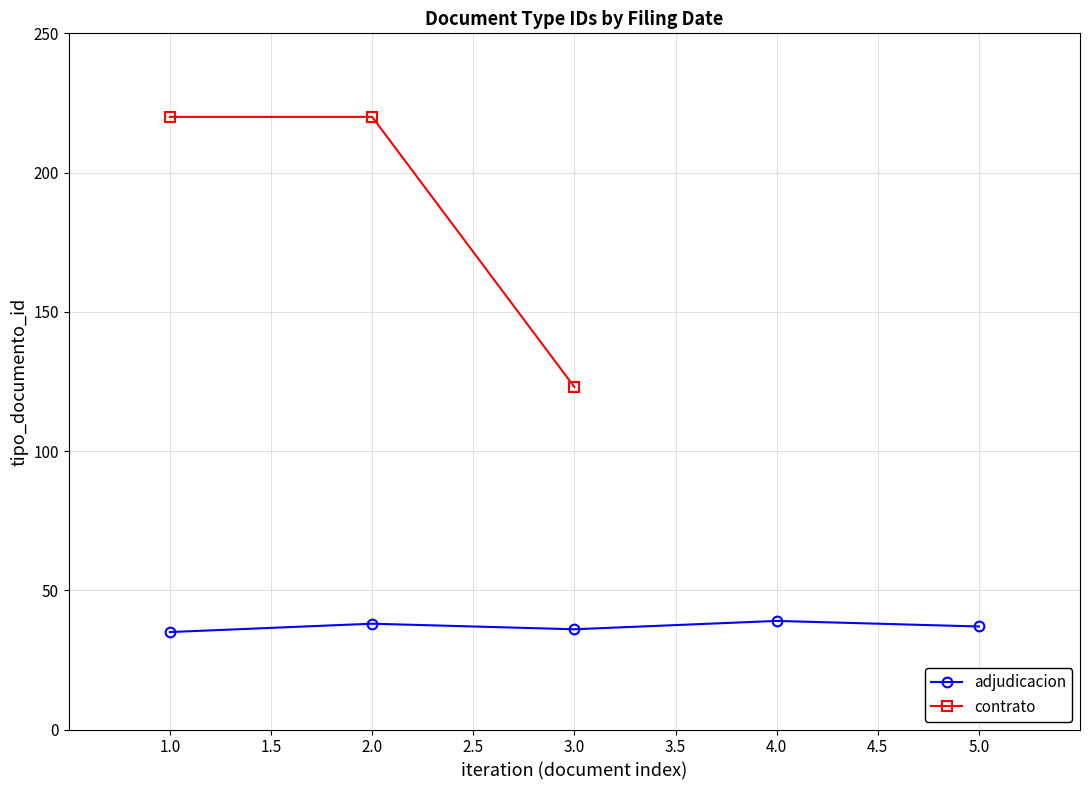

What is the value of the adjudicacion point at the 1st from the left?

35